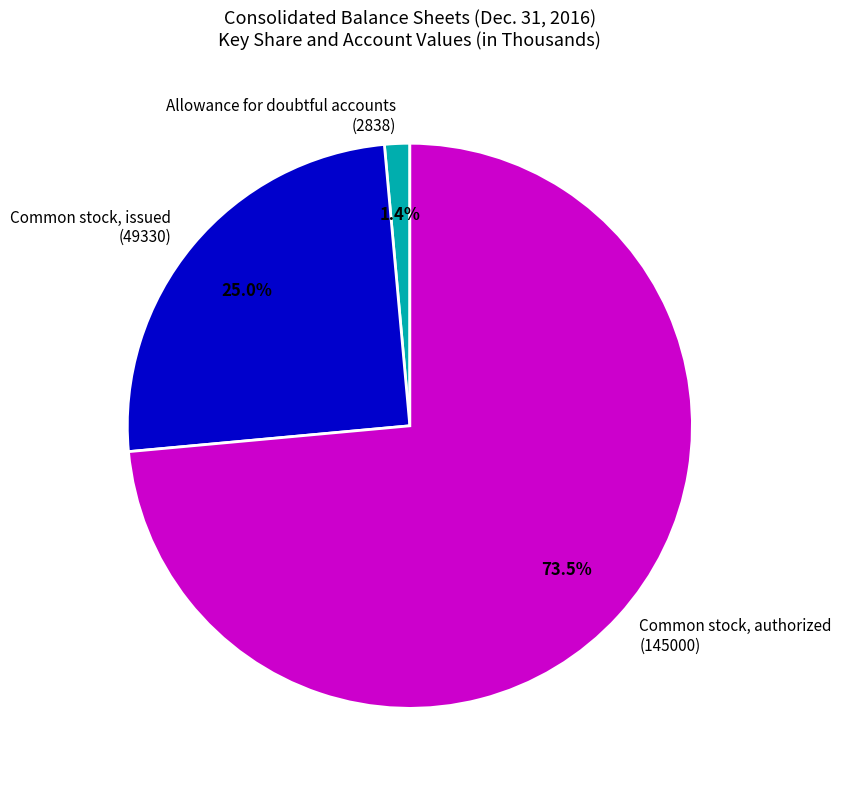

Between Allowance for doubtful accounts (2838) and Common stock, authorized (145000), which is larger?

Common stock, authorized (145000)